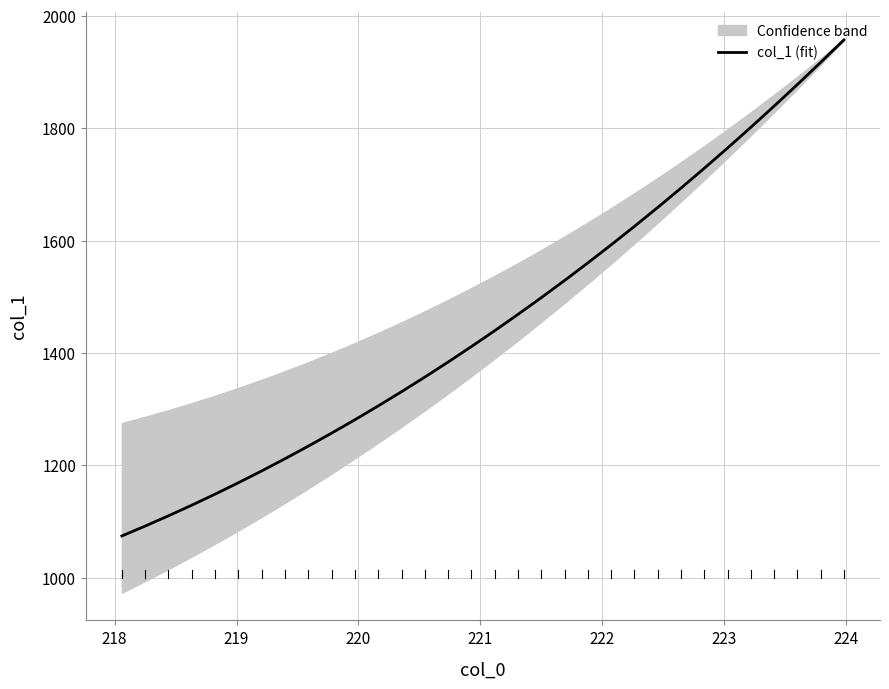

What is the lowest value of the col_1 (fit) series?

1074.2